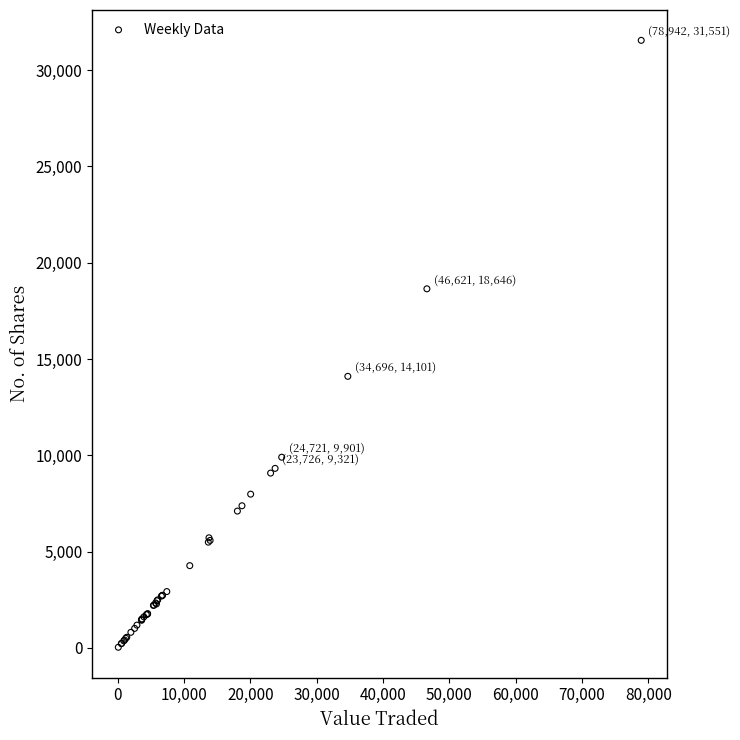

What Y value in the scatter plot is closest to 15790?

14101